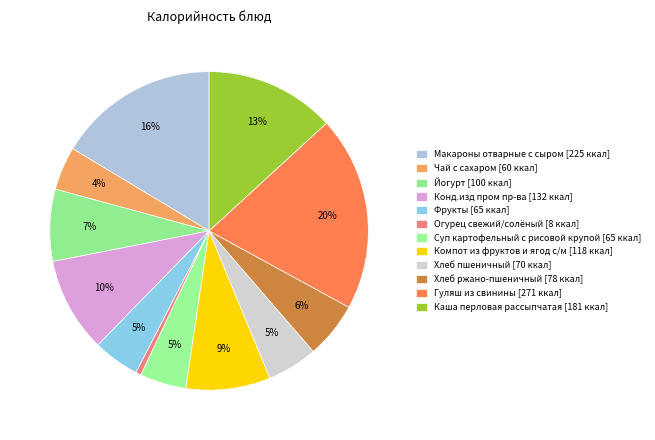

How many slices are in this pie chart?

12